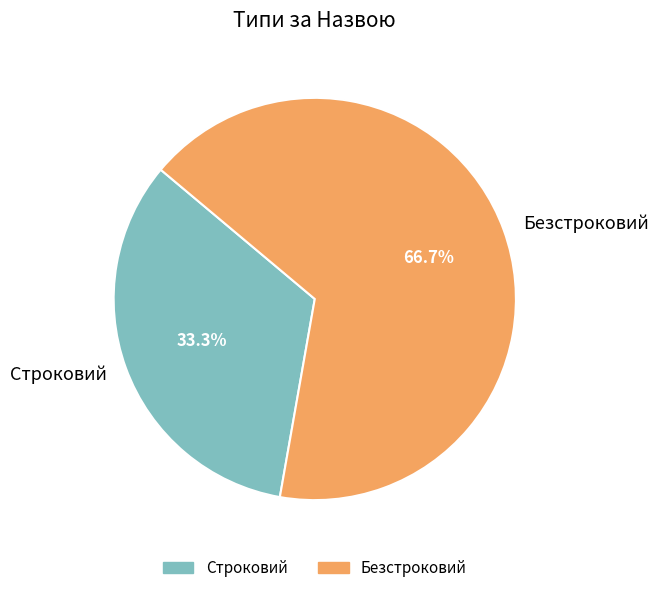

Which category has the biggest portion of the pie?

Безстроковий